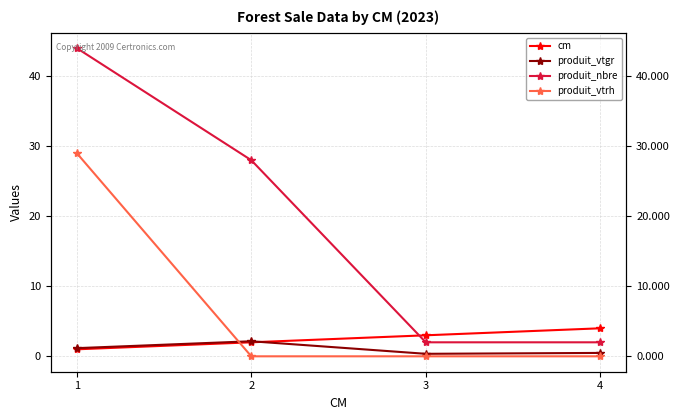

How many data points does each series have?

4